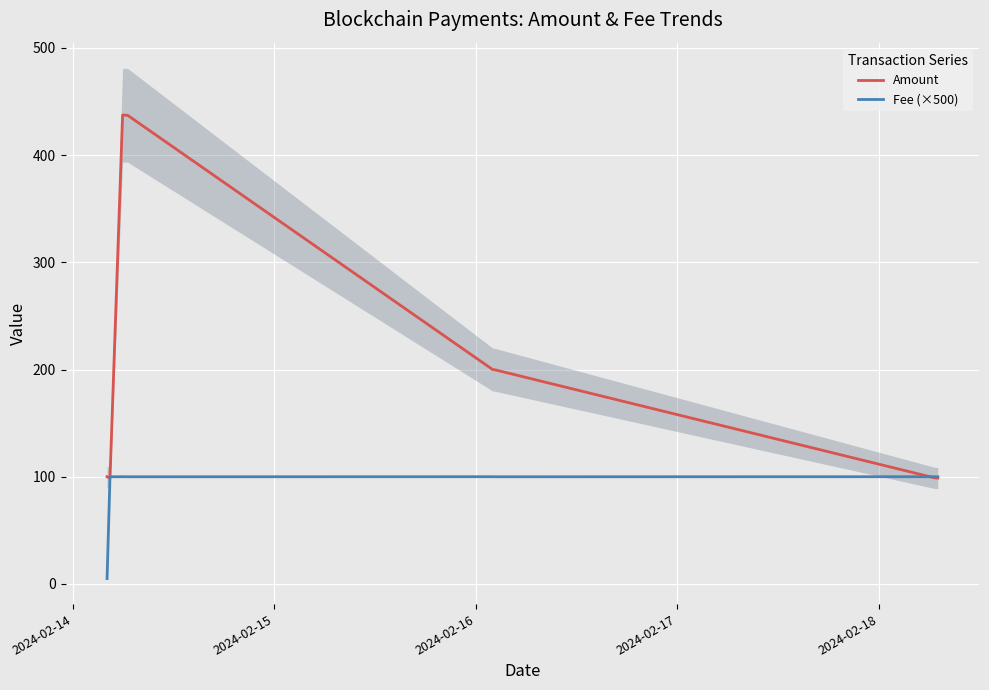

What is the minimum value for Amount?

98.8